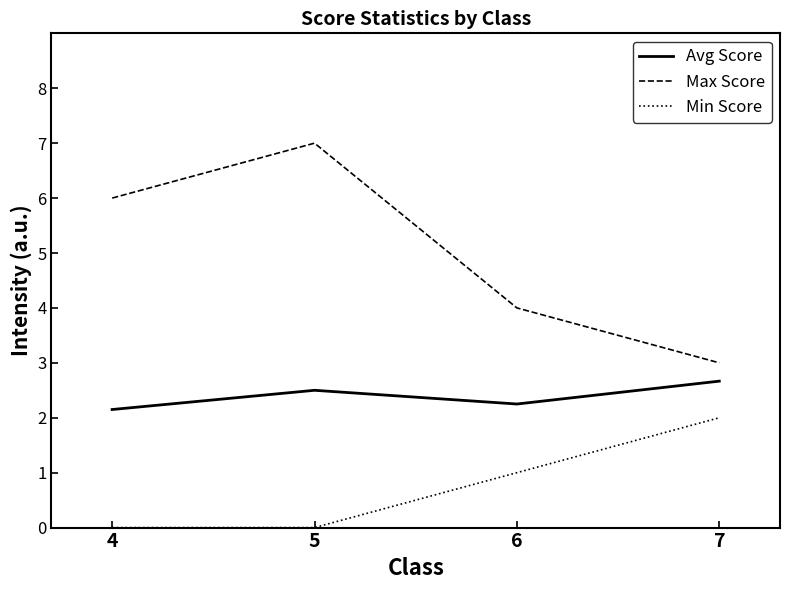

Does the chart display data point markers on the line(s)?

No